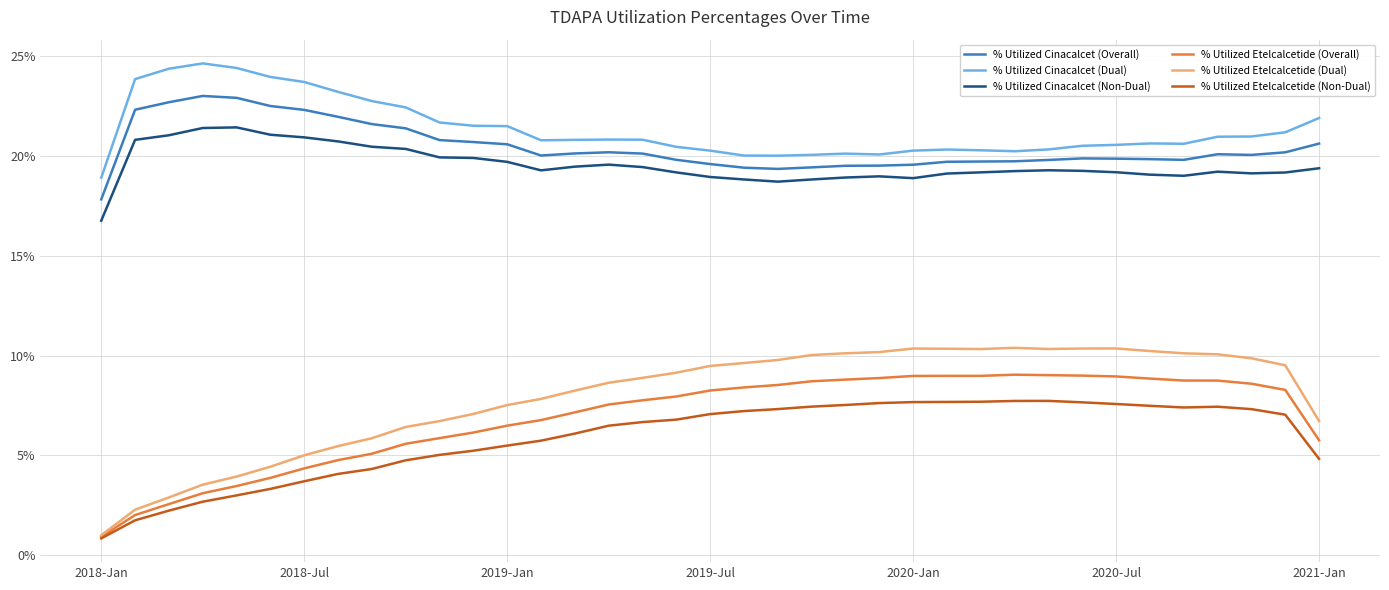

True or false: % Utilized Cinacalcet (Dual) and % Utilized Cinacalcet (Overall) intersect in this chart.

False